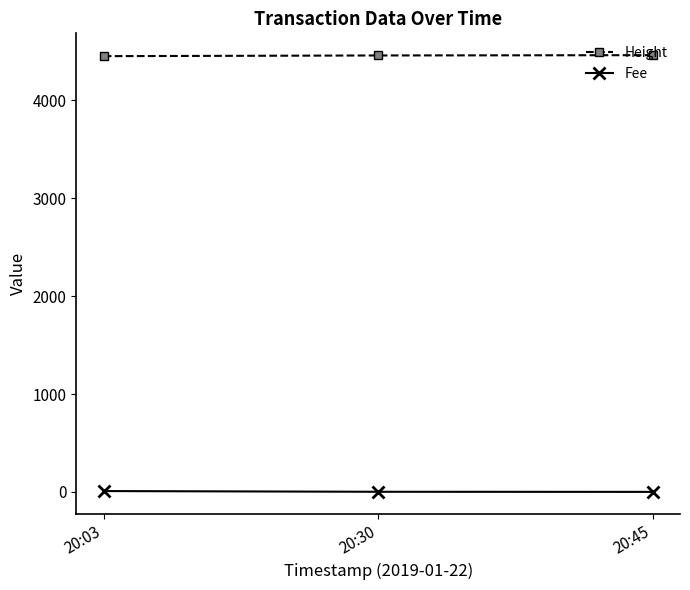

What is the difference between the highest and lowest values at 20:03?

4443.6